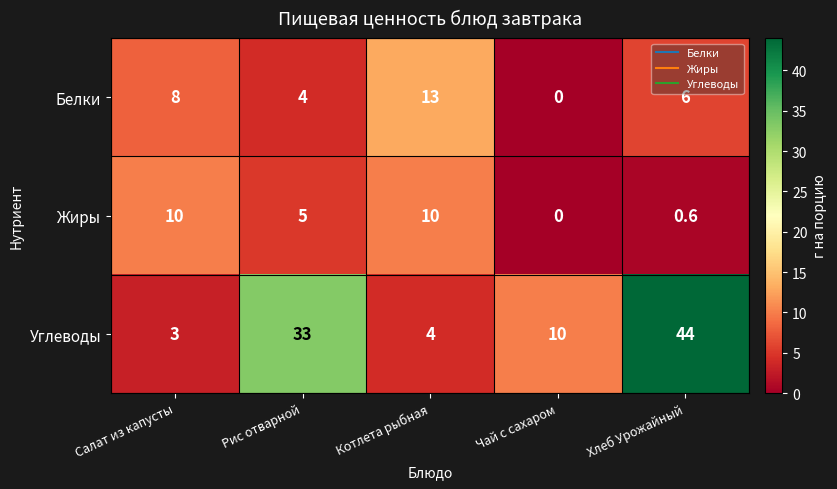

Which series has the largest total across all categories?

Углеводы